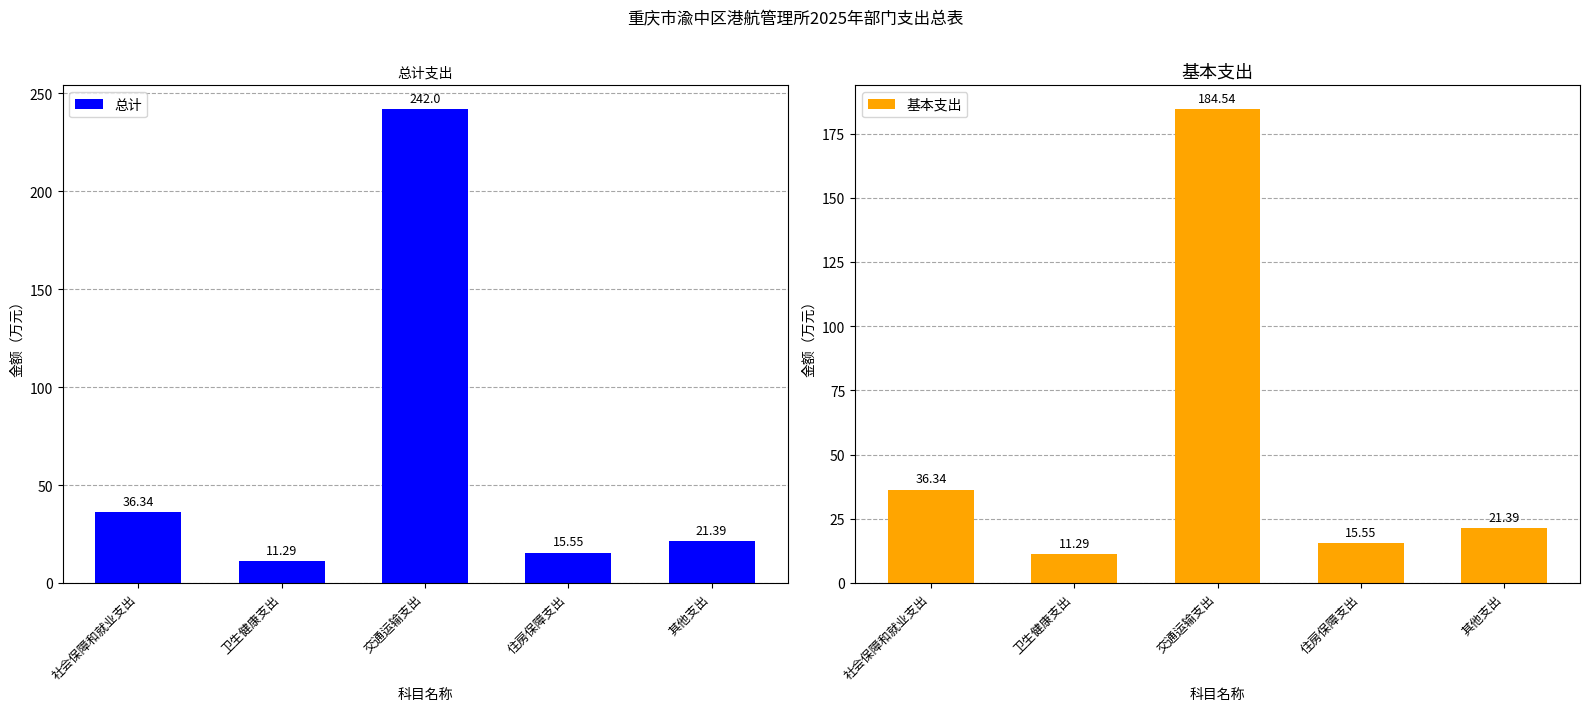

Reading right to left, list all the values displayed in this chart.

总计: 其他支出=21.4	住房保障支出=15.6	交通运输支出=242.0	卫生健康支出=11.3	社会保障和就业支出=36.3
基本支出: 其他支出=21.4	住房保障支出=15.6	交通运输支出=184.5	卫生健康支出=11.3	社会保障和就业支出=36.3